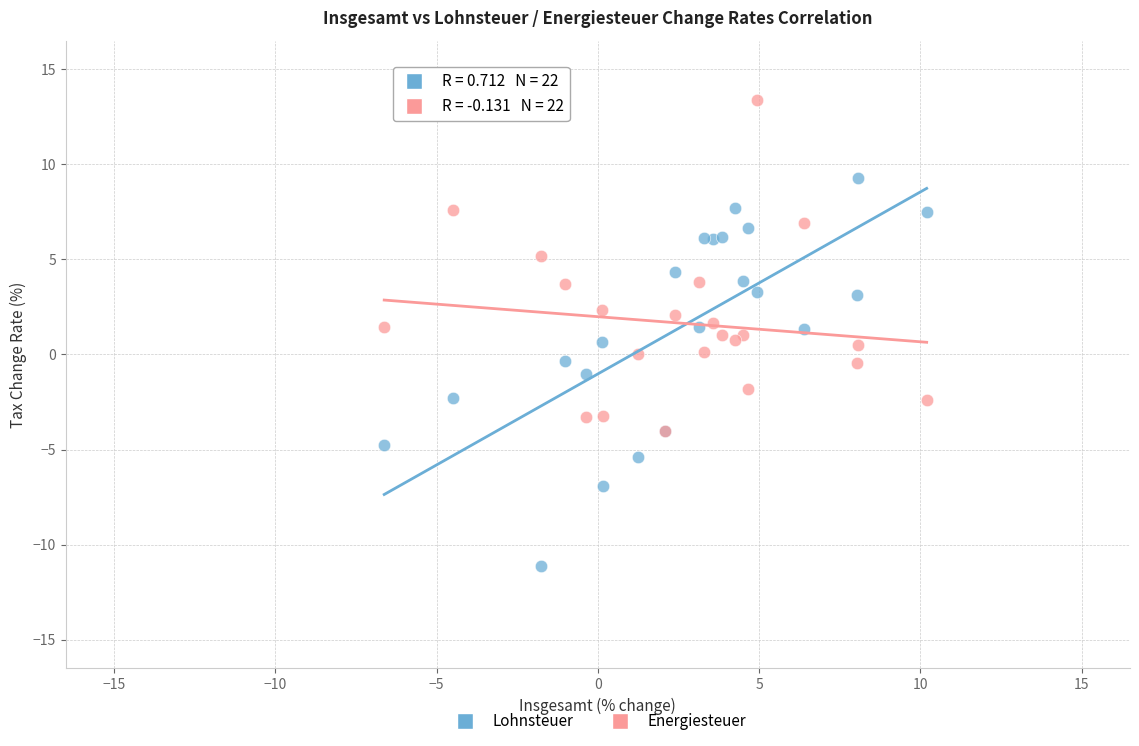

What are all the series names shown in the legend?

Lohnsteuer, Energiesteuer